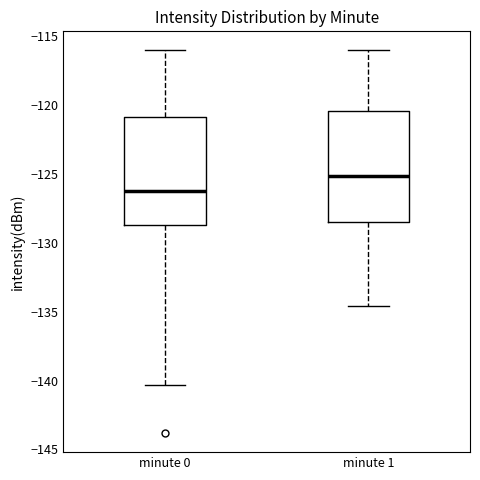

Which box has the highest median line?

minute 1